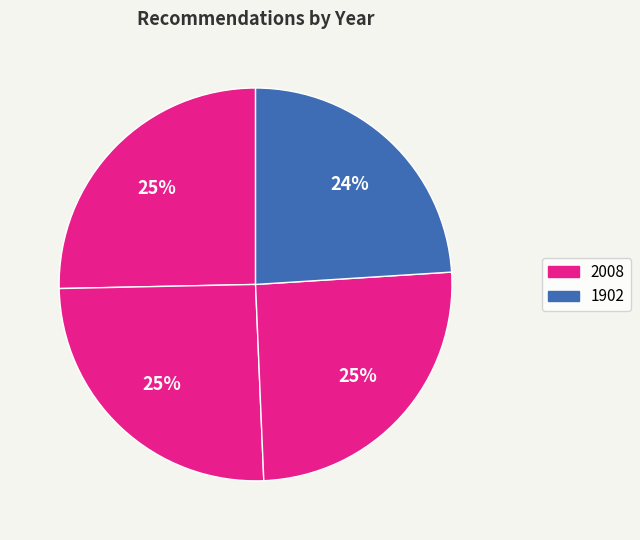

To the nearest percent, what is the average slice percentage?

25%